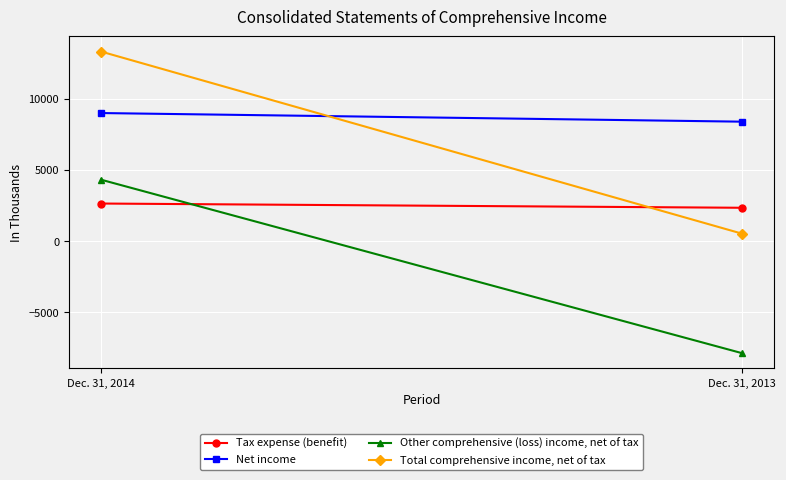

What is the greatest value displayed?

13317